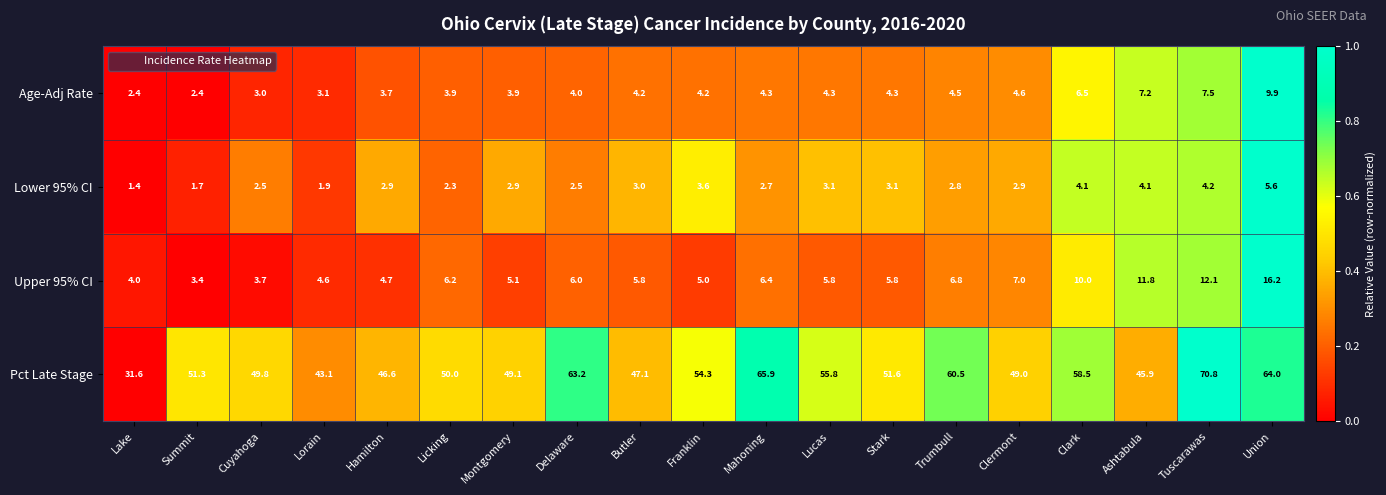

What is the average value of the Pct Late Stage series?

53.1